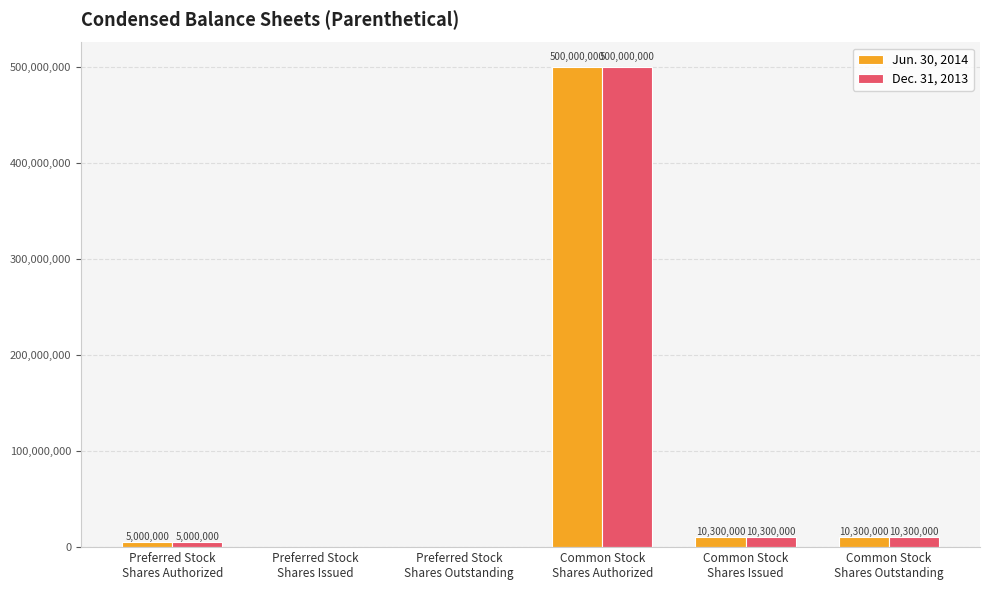

What are all the series names shown in the legend?

Jun. 30, 2014, Dec. 31, 2013